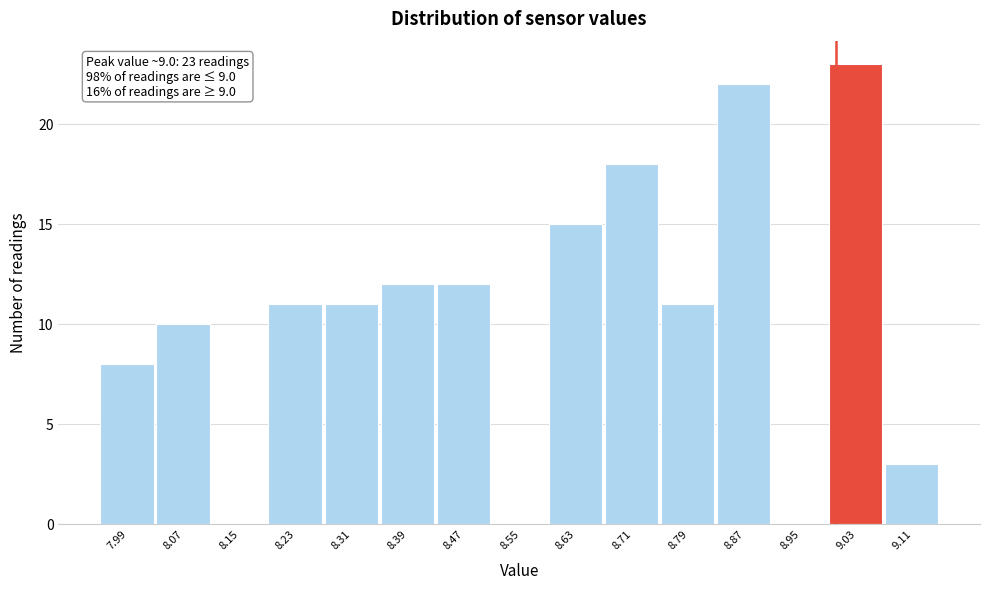

Which range on the x-axis has the tallest bar?

8.99 to 9.07